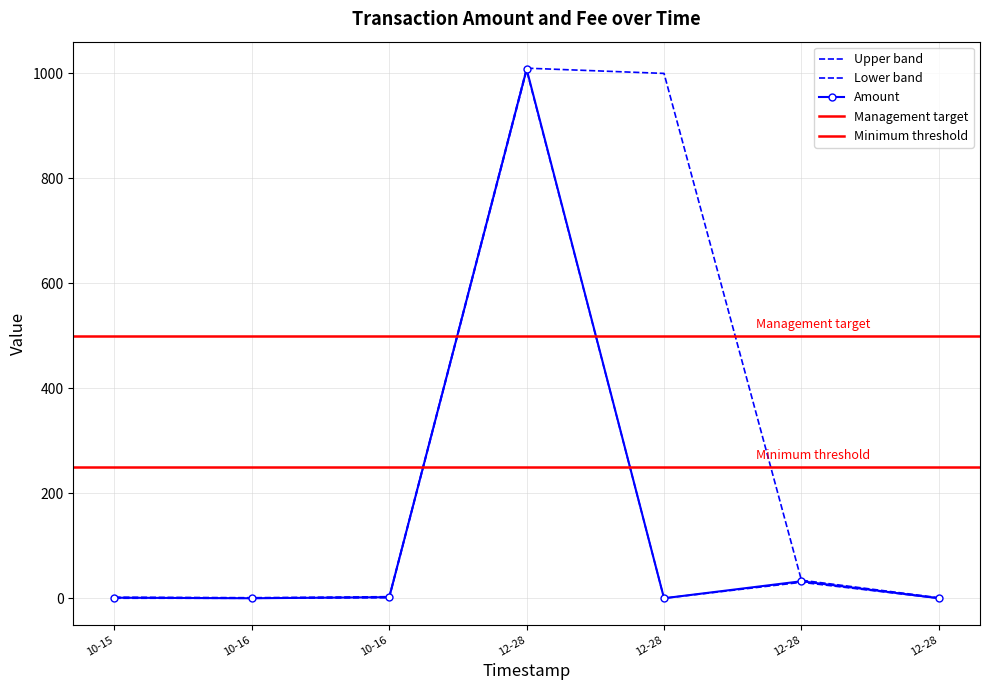

What is the change in value from 10-15 to 12-28?

+1007.0